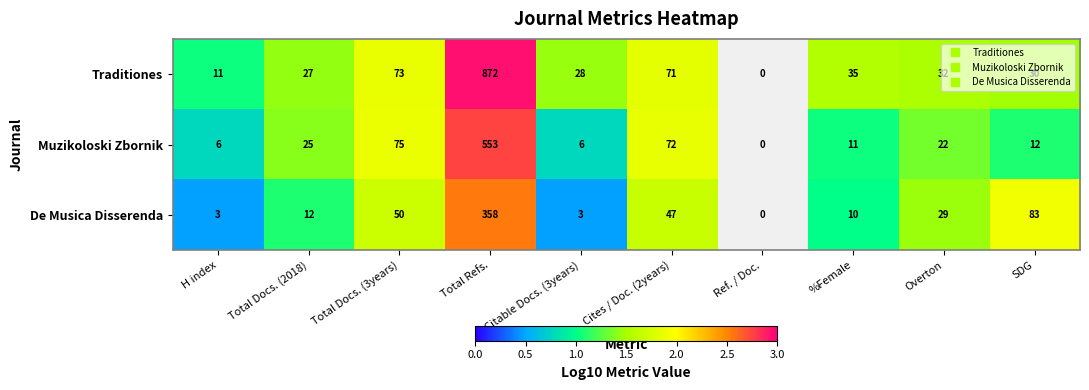

Which category has the highest value in the Muzikoloski Zbornik series?

Total Refs.